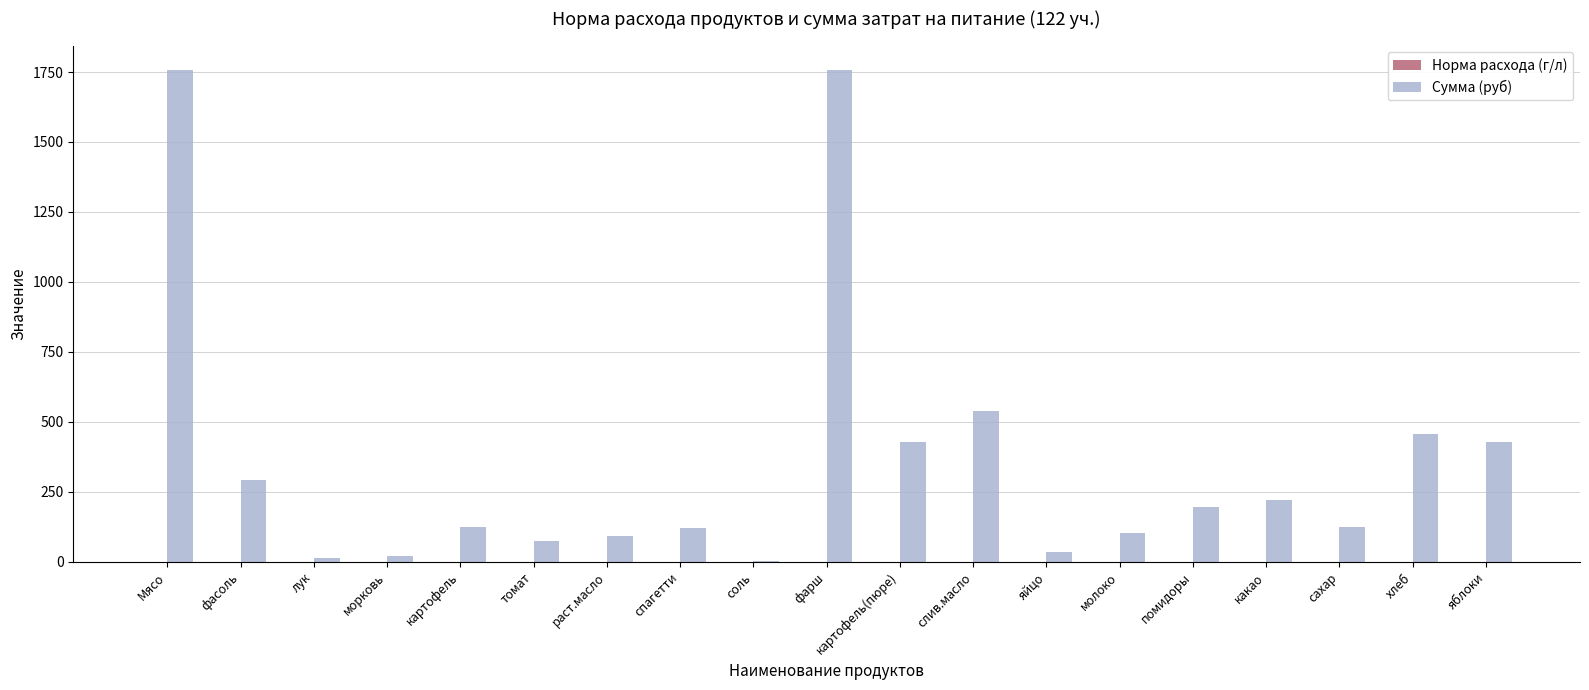

What is the sum of all Сумма (руб) values?

6782.5